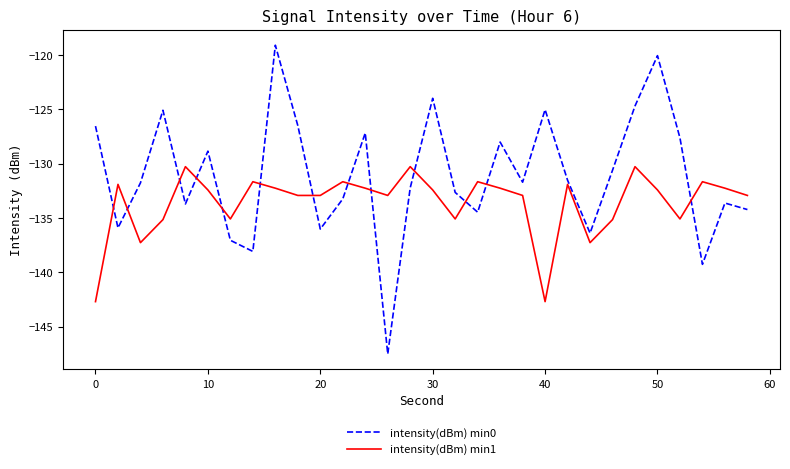

What is the lowest value of the intensity(dBm) min1 series?

-142.7